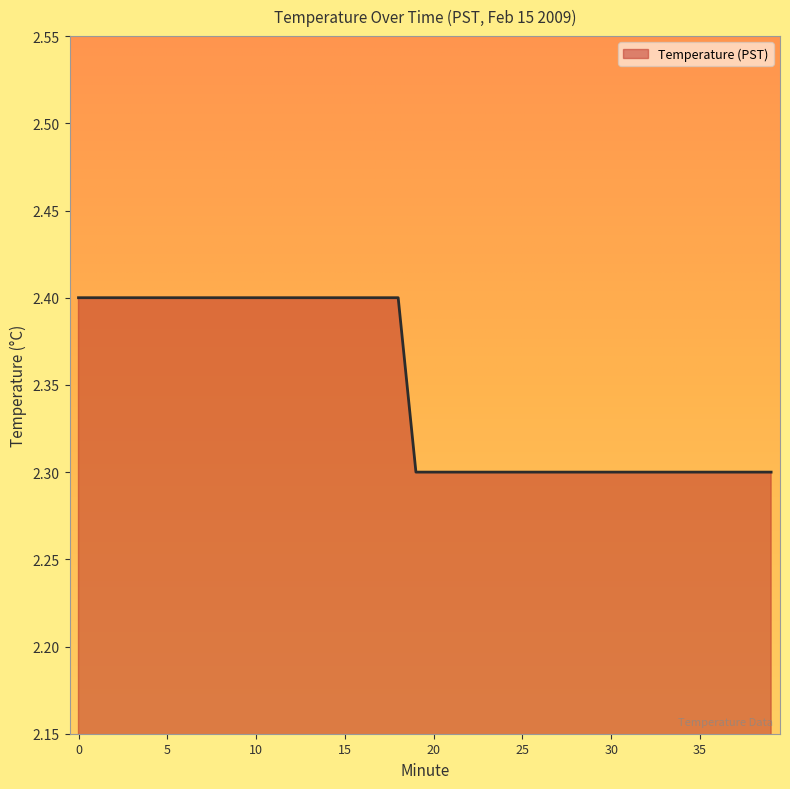

What is the greatest value displayed?

2.4